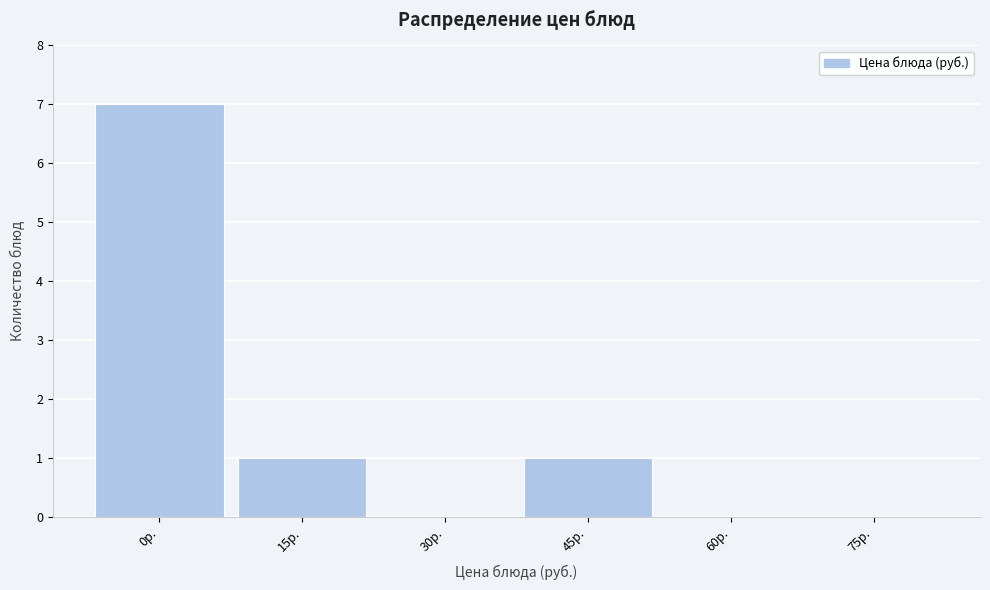

Reading right to left, what are all the values shown in this chart?

75р.=0	60р.=0	45р.=1	30р.=0	15р.=1	0р.=7